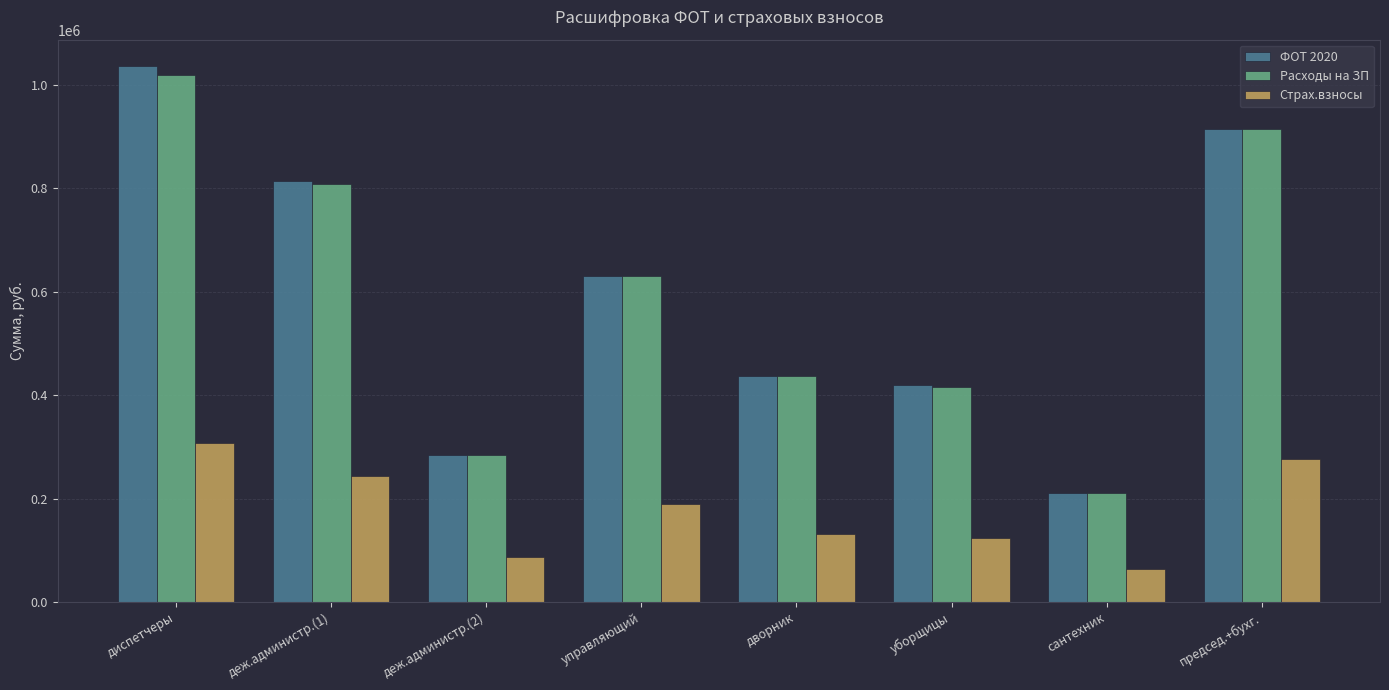

The value of Расходы на ЗП at уборщицы is 415552.7. True or false?

True